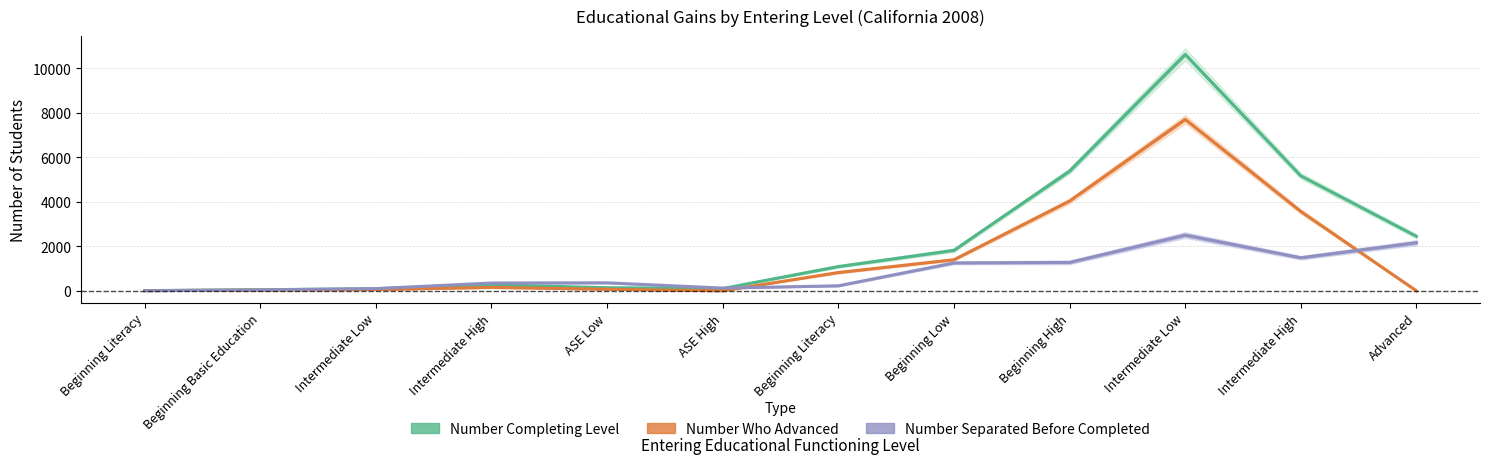

At how many categories does at least one series exceed 306?

8